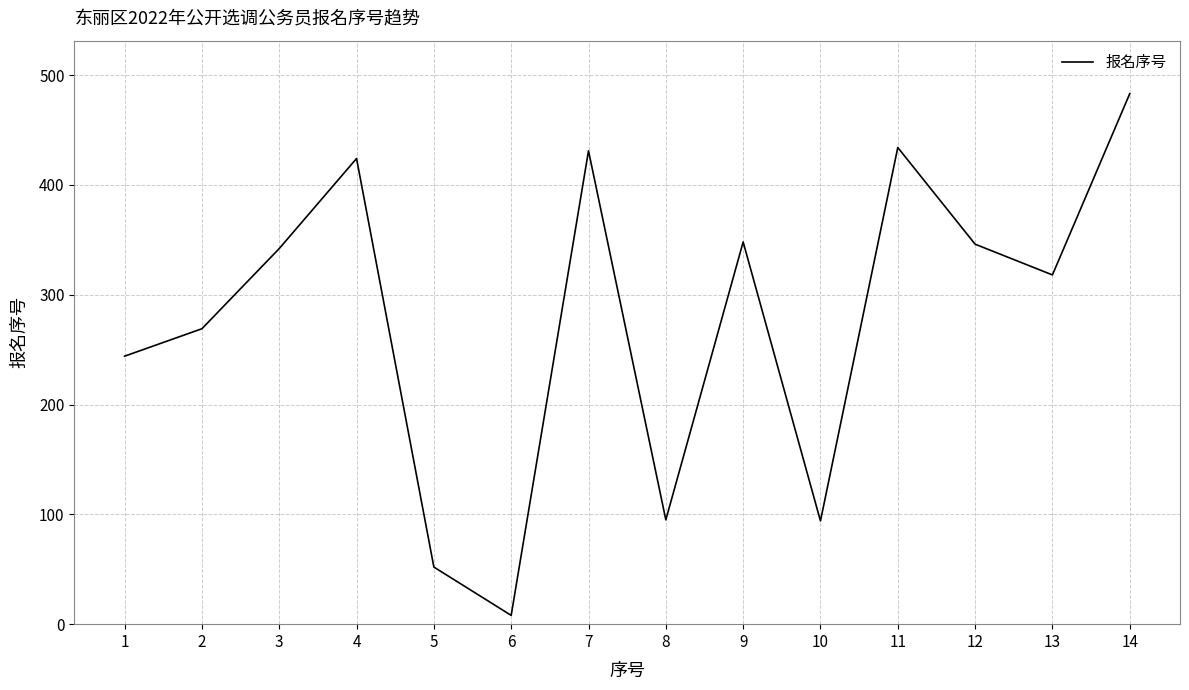

True or false: the data shows 73 at 13.

False